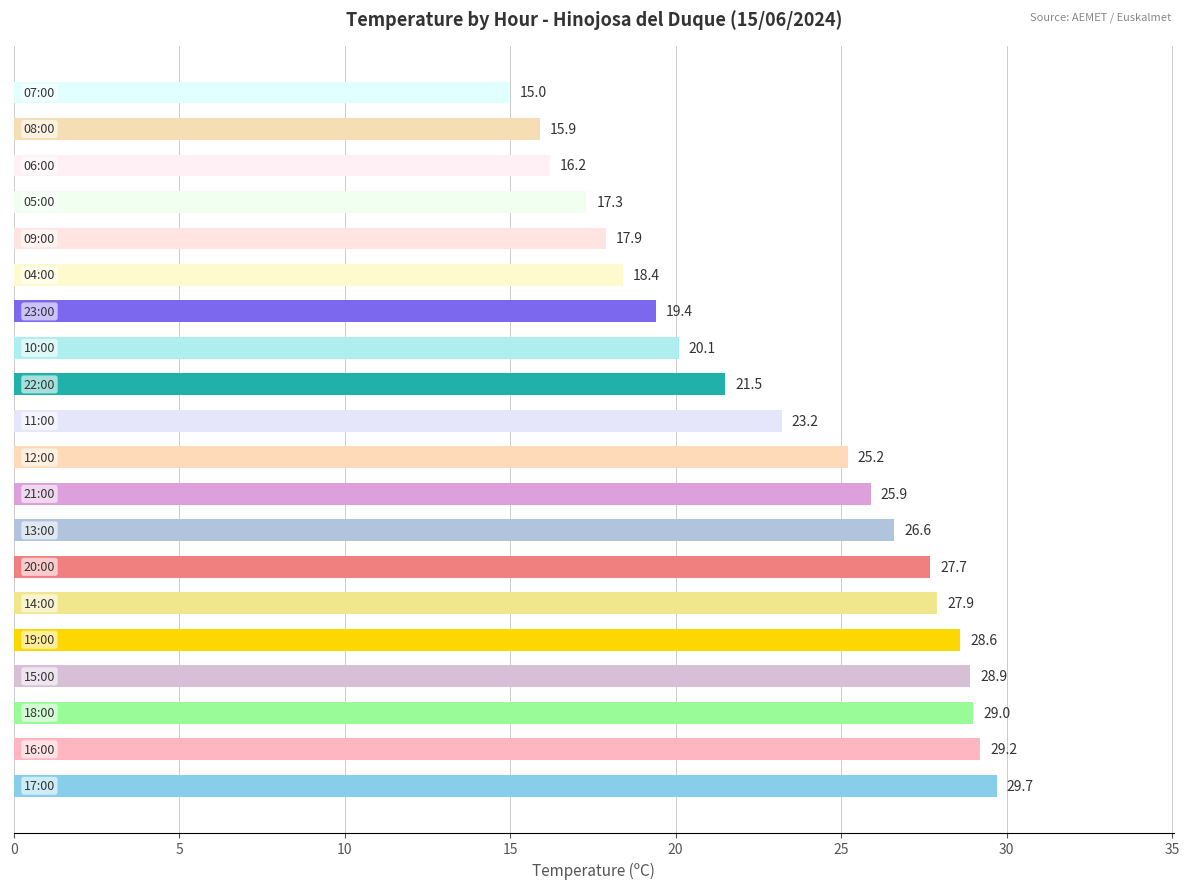

What is the difference between the maximum and second lowest values?

13.8